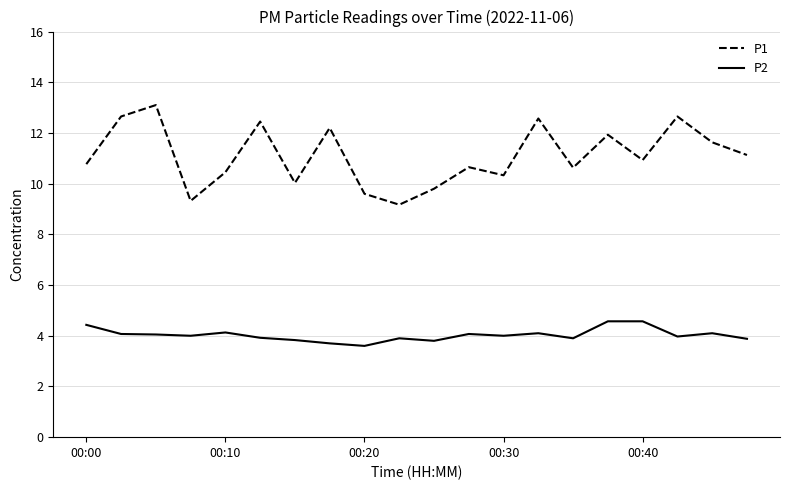

Which series has the largest total across all categories?

P1